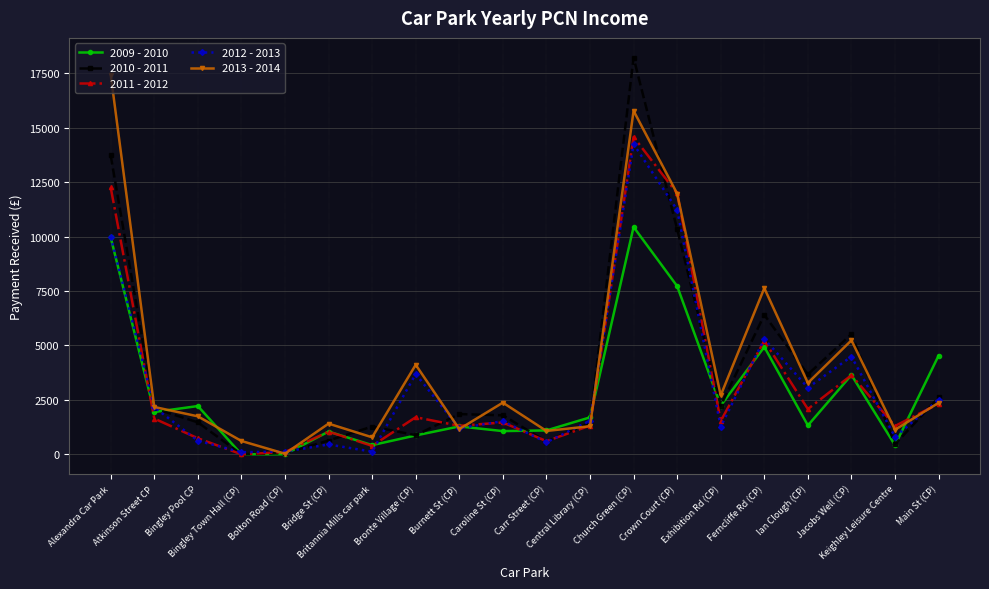

Which series changed the most between Alexandra Car Park and Bronte Village (CP)?

2013 - 2014